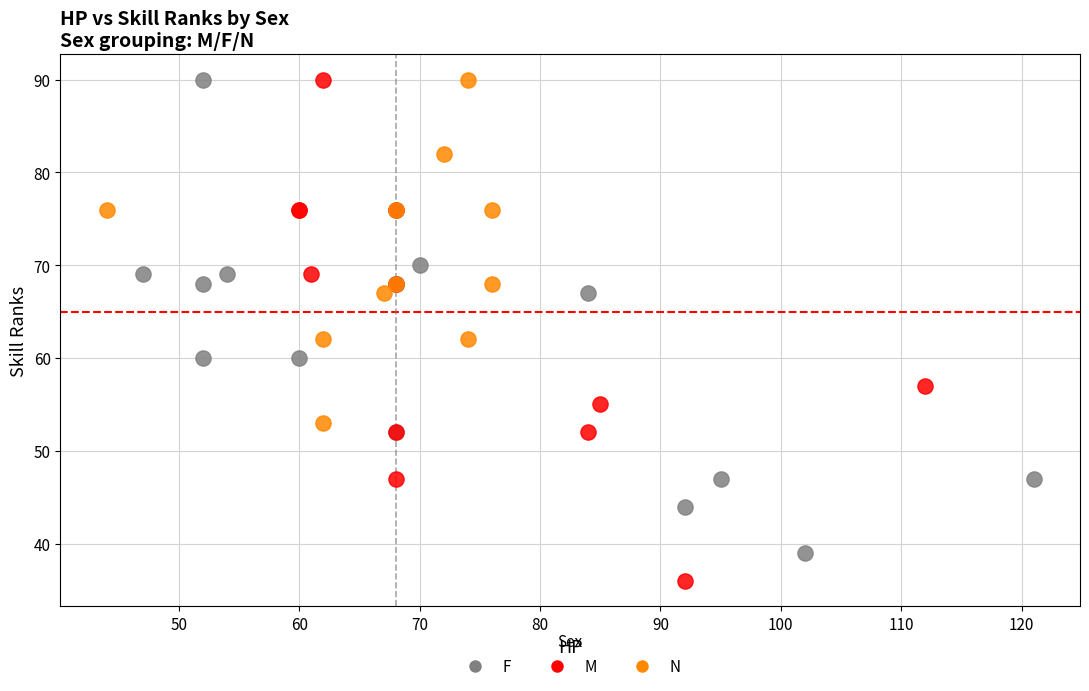

Which series reaches the minimum Y coordinate?

M